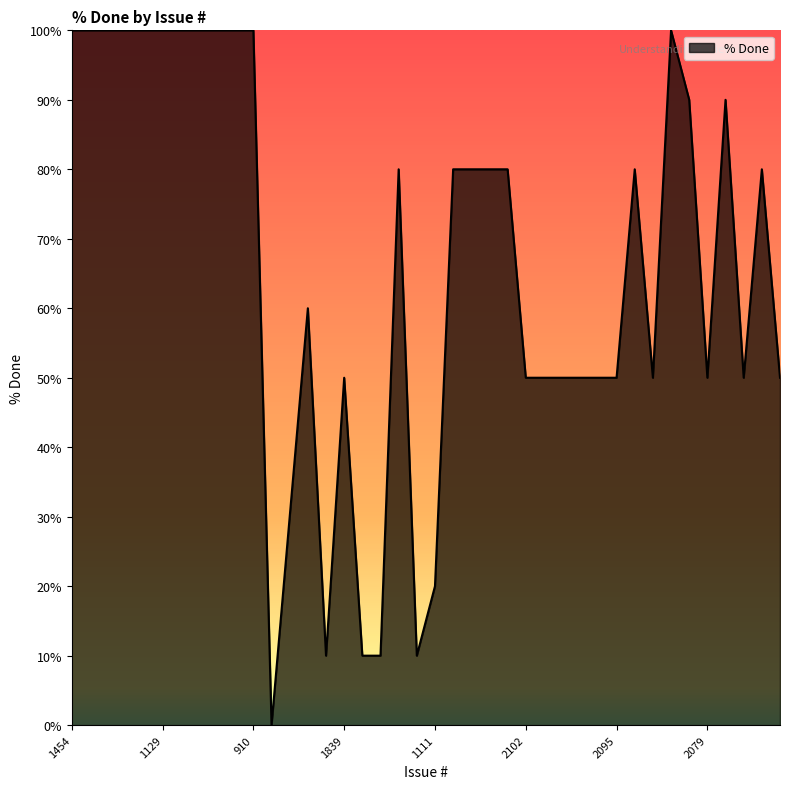

What is the difference between the maximum and minimum values?

100